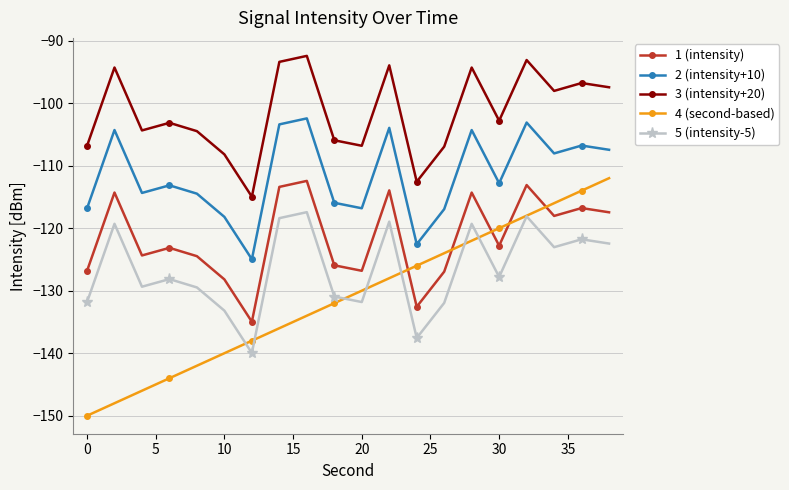

What is the smallest value displayed?

-150.0